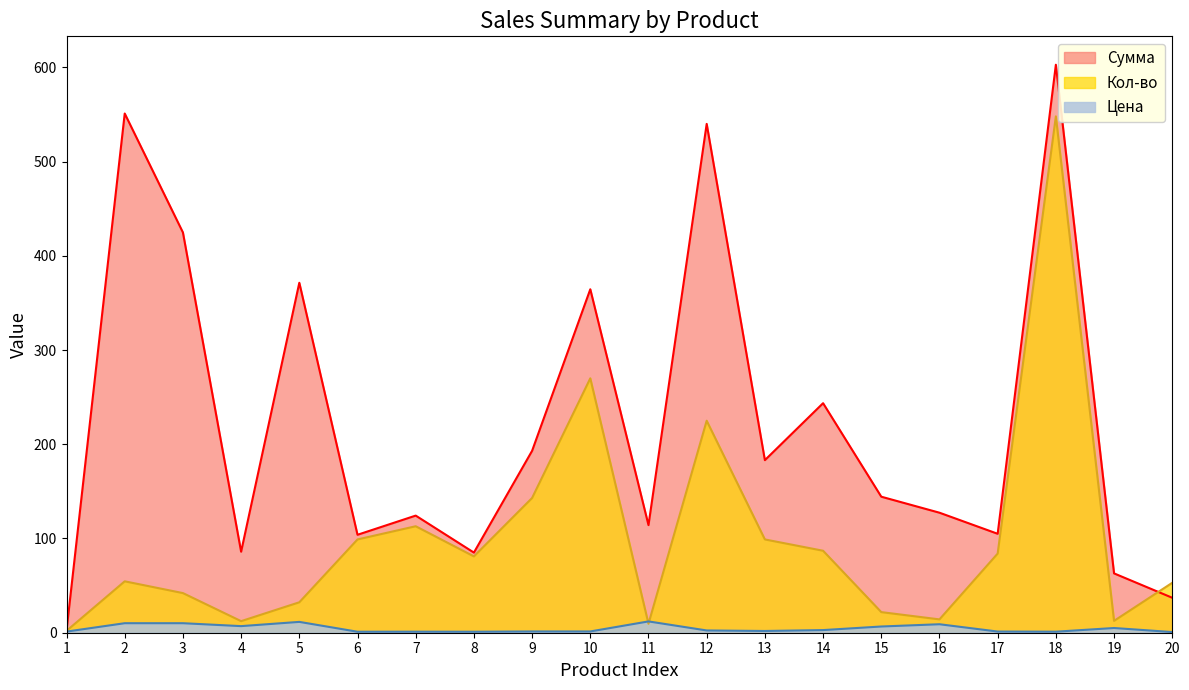

Where is the first local maximum for Кол-во?

2